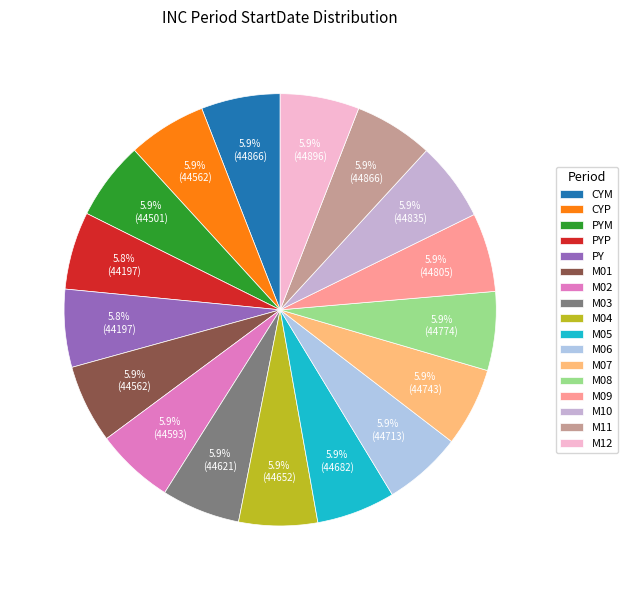

Is M11 the majority of the pie?

No